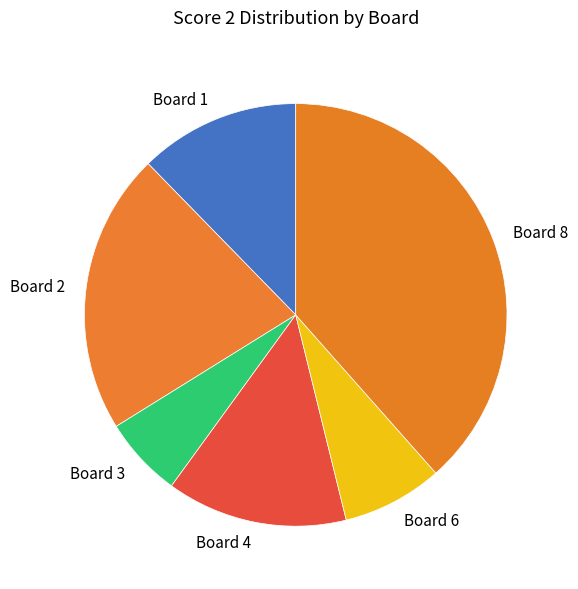

Combined, do Board 4 and Board 1 account for over 50%?

No